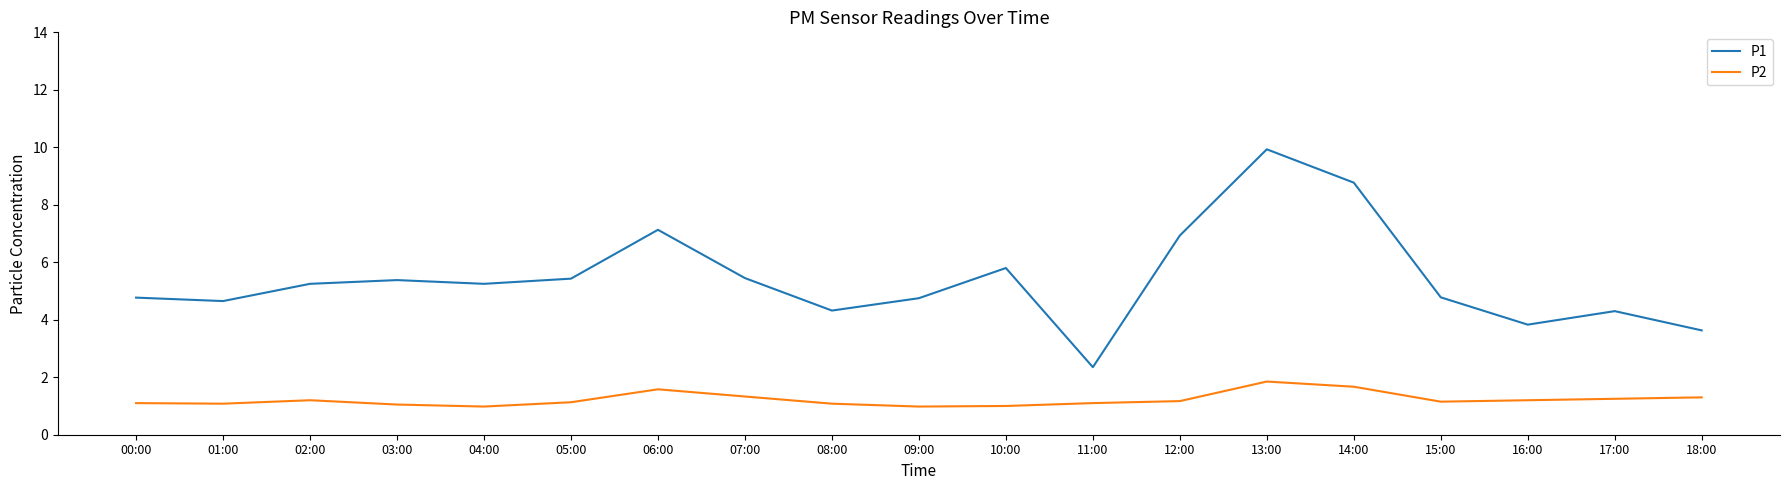

Which series changed the most between 04:00 and 13:00?

P1